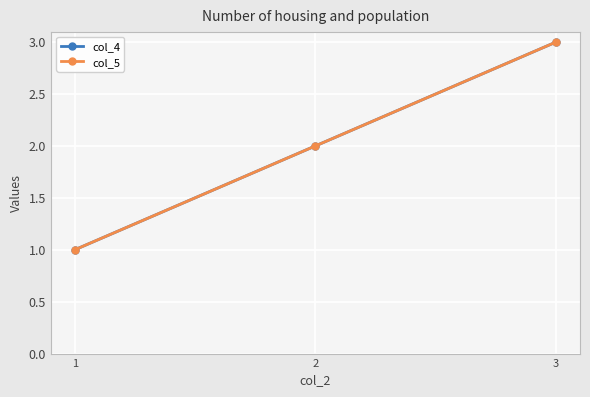

Is this an area chart (filled region under the line)?

No